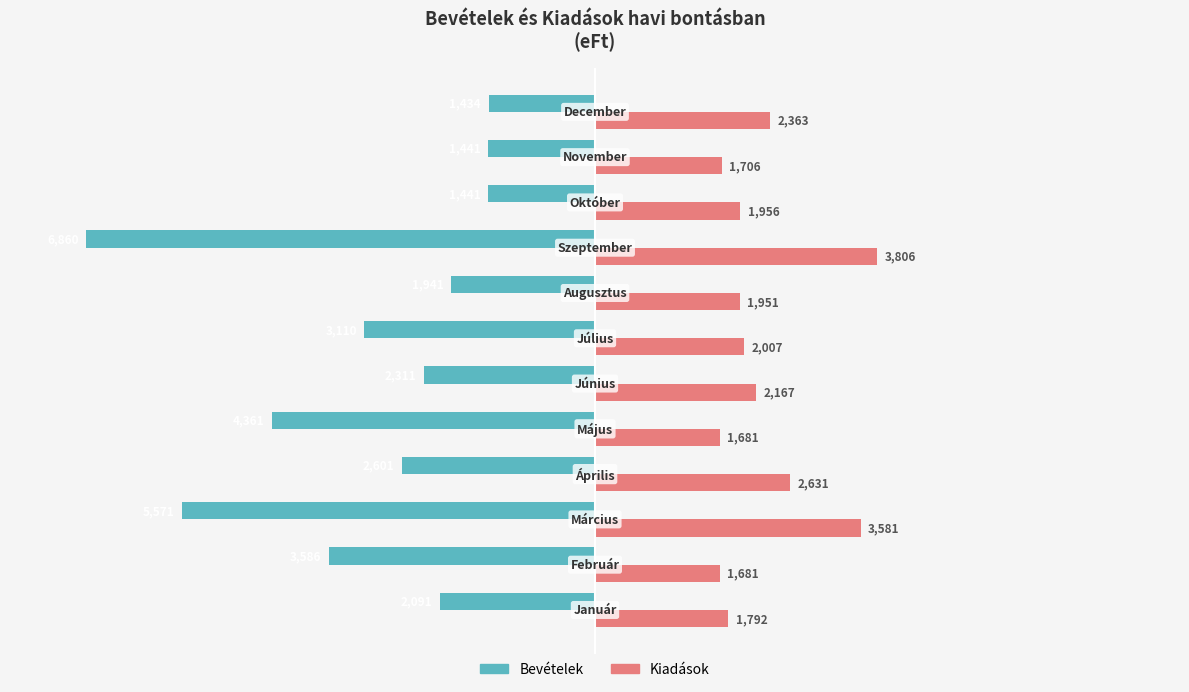

What are all the series names shown in the legend?

Bevételek, Kiadások